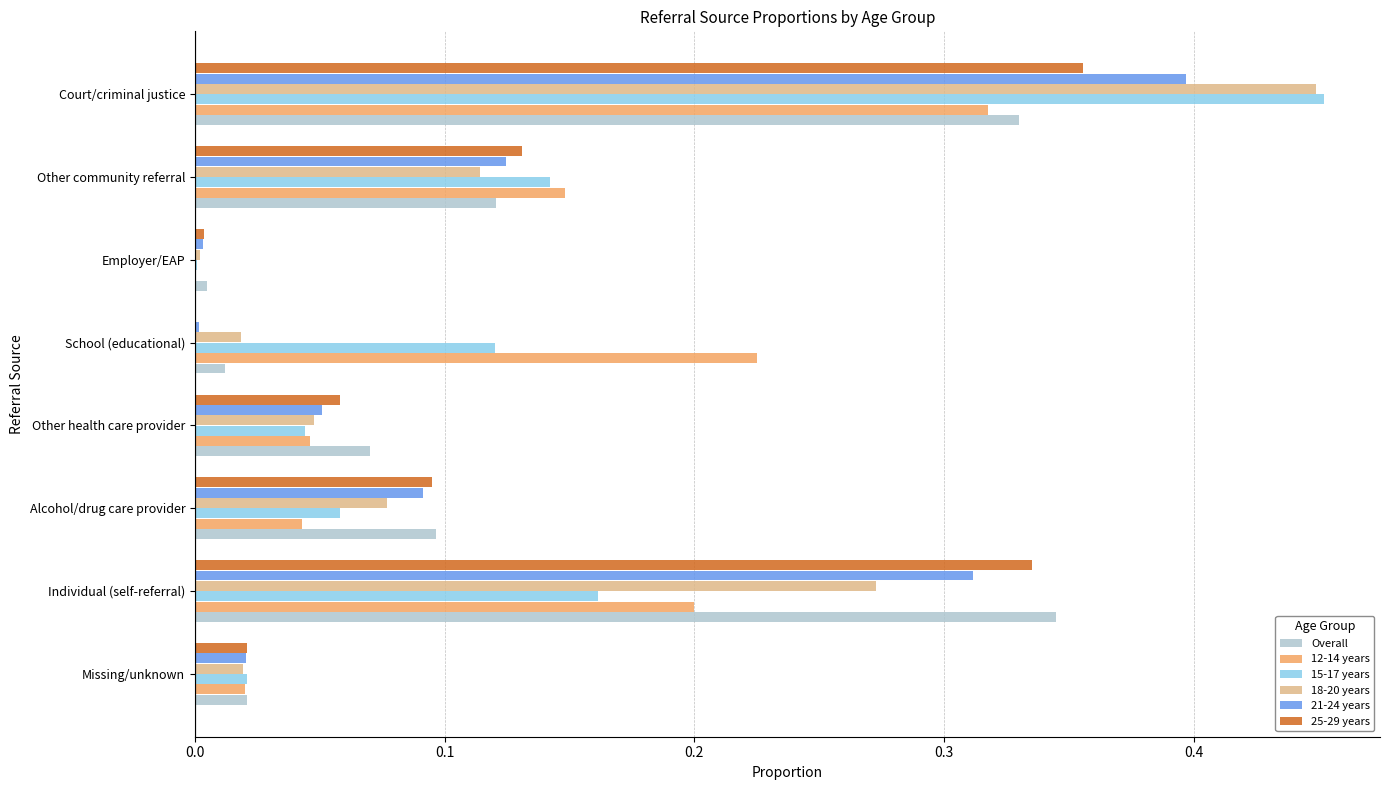

What is the sum of all 15-17 years values?

1.0